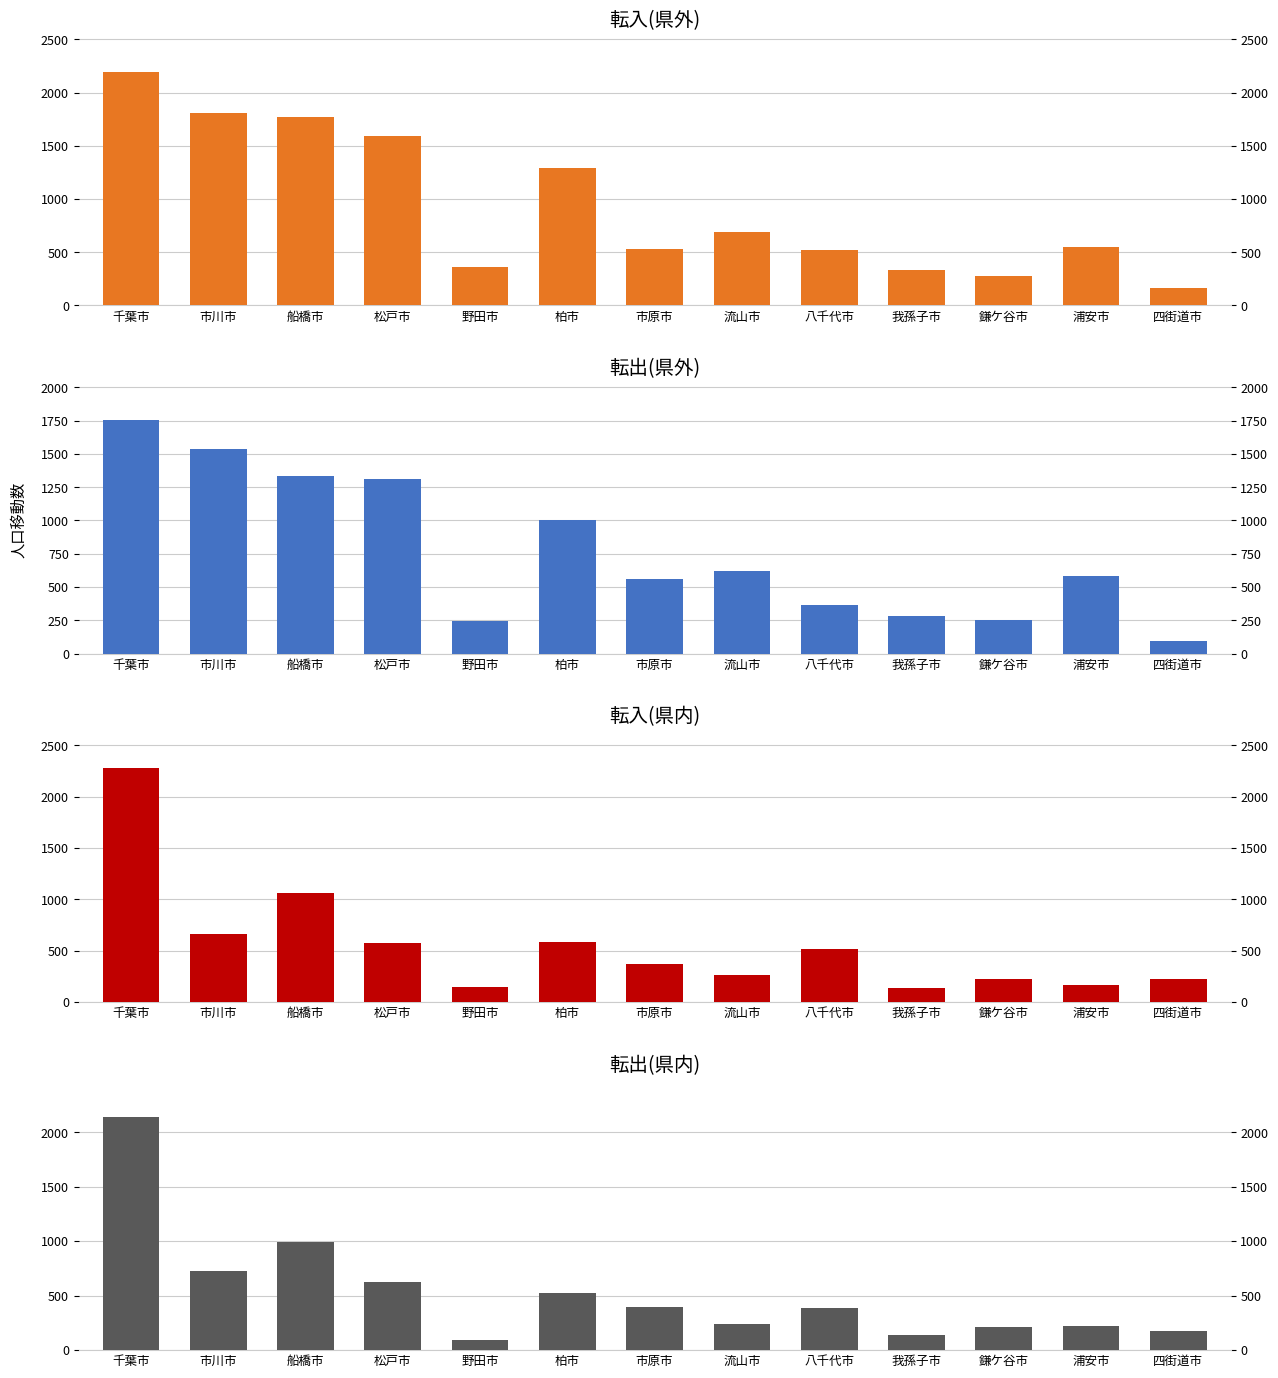

The 転出(県内) series shows 66 at 浦安市. True or false?

False